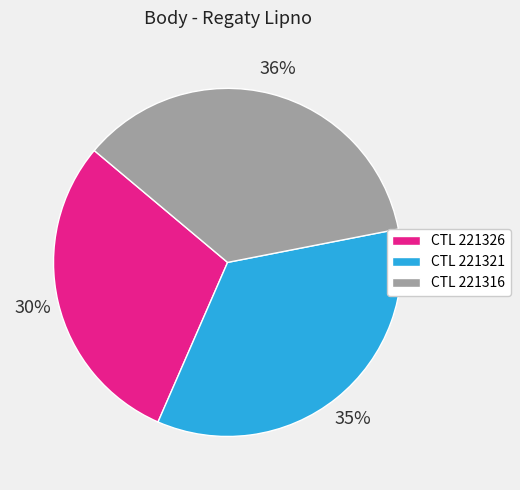

Between CTL 221321 and CTL 221316, which is larger?

CTL 221316